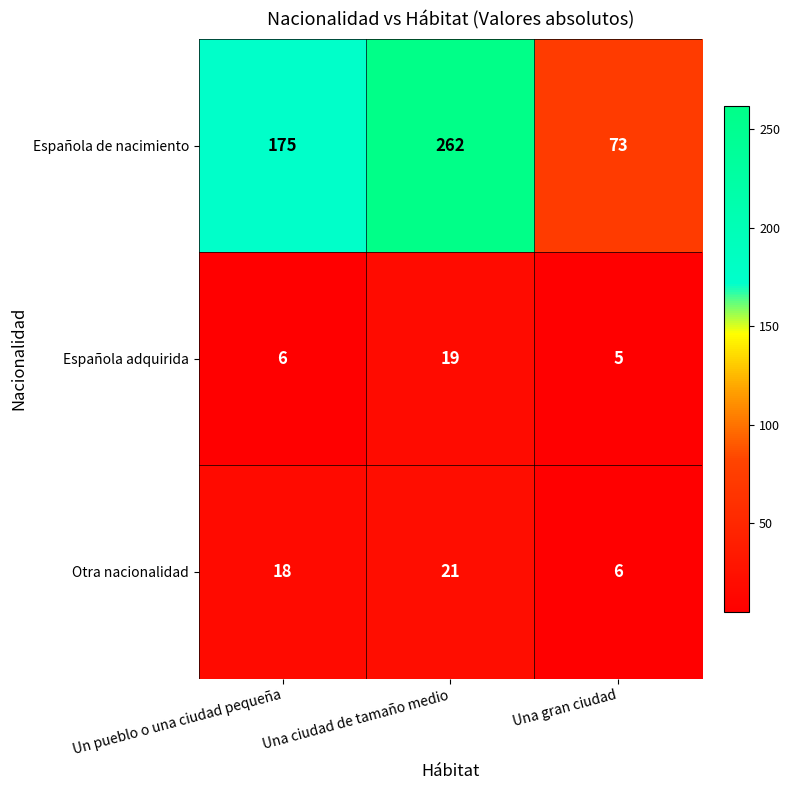

At which category is the sum across all series the highest?

Una ciudad de tamaño medio